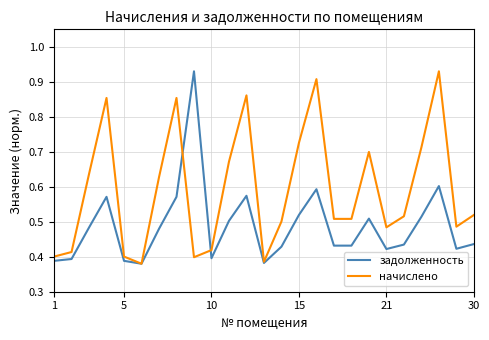

List the series in order of their overall mean, lowest first.

задолженность, начислено